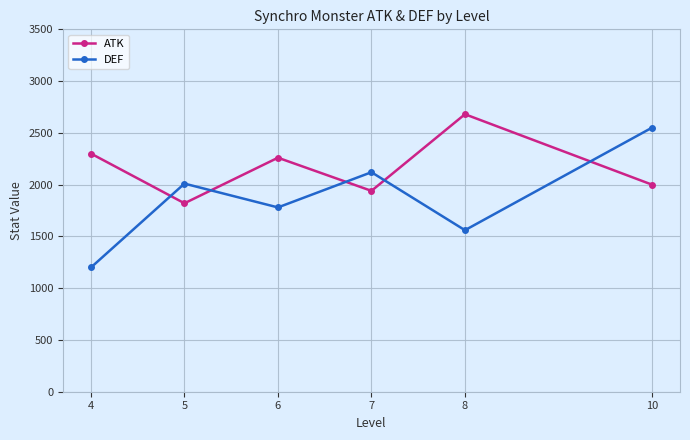

True or false: DEF has a value of 2243 at 8.

False